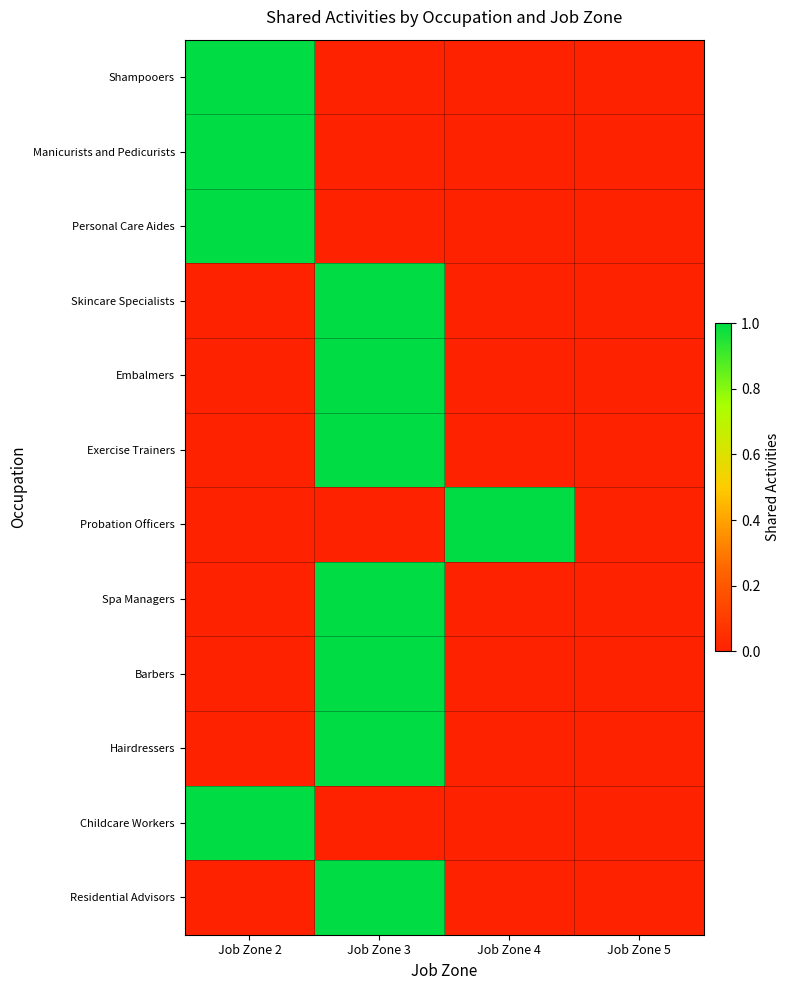

Reading left to right, extract all data points from this chart.

Shampooers: Job Zone 2=1	Job Zone 3=0	Job Zone 4=0	Job Zone 5=0
Manicurists and Pedicurists: Job Zone 2=1	Job Zone 3=0	Job Zone 4=0	Job Zone 5=0
Personal Care Aides: Job Zone 2=1	Job Zone 3=0	Job Zone 4=0	Job Zone 5=0
Skincare Specialists: Job Zone 2=0	Job Zone 3=1	Job Zone 4=0	Job Zone 5=0
Embalmers: Job Zone 2=0	Job Zone 3=1	Job Zone 4=0	Job Zone 5=0
Exercise Trainers: Job Zone 2=0	Job Zone 3=1	Job Zone 4=0	Job Zone 5=0
Probation Officers: Job Zone 2=0	Job Zone 3=0	Job Zone 4=1	Job Zone 5=0
Spa Managers: Job Zone 2=0	Job Zone 3=1	Job Zone 4=0	Job Zone 5=0
Barbers: Job Zone 2=0	Job Zone 3=1	Job Zone 4=0	Job Zone 5=0
Hairdressers: Job Zone 2=0	Job Zone 3=1	Job Zone 4=0	Job Zone 5=0
Childcare Workers: Job Zone 2=1	Job Zone 3=0	Job Zone 4=0	Job Zone 5=0
Residential Advisors: Job Zone 2=0	Job Zone 3=1	Job Zone 4=0	Job Zone 5=0